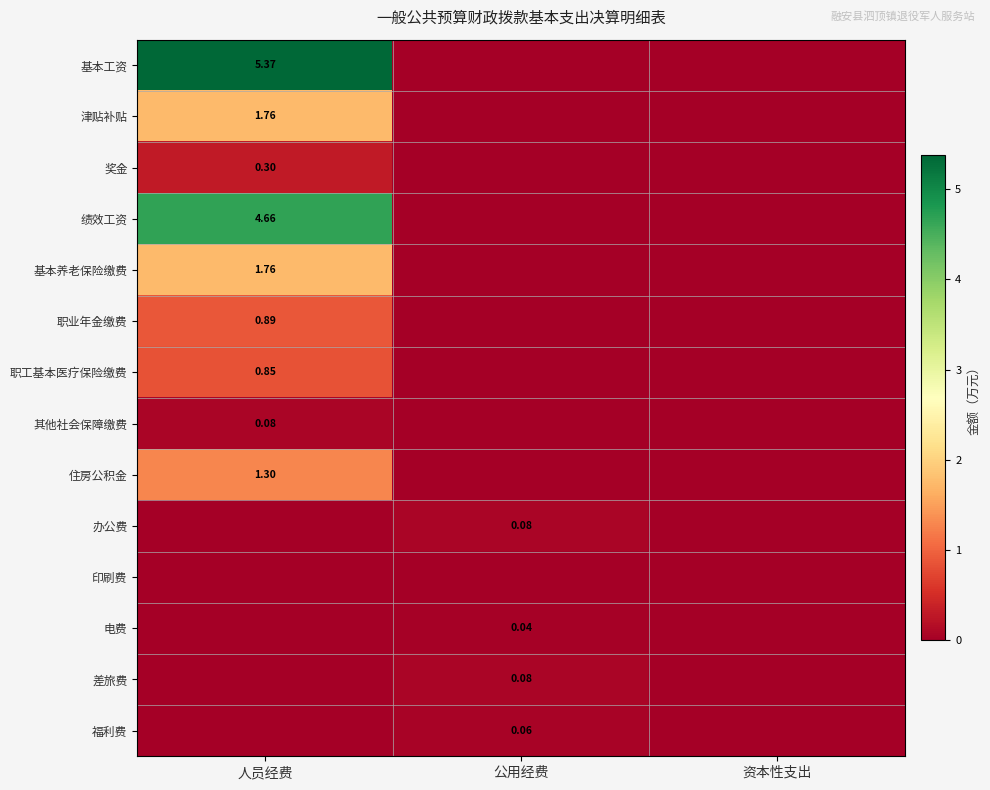

At which label is 津贴补贴 closest to 0?

公用经费